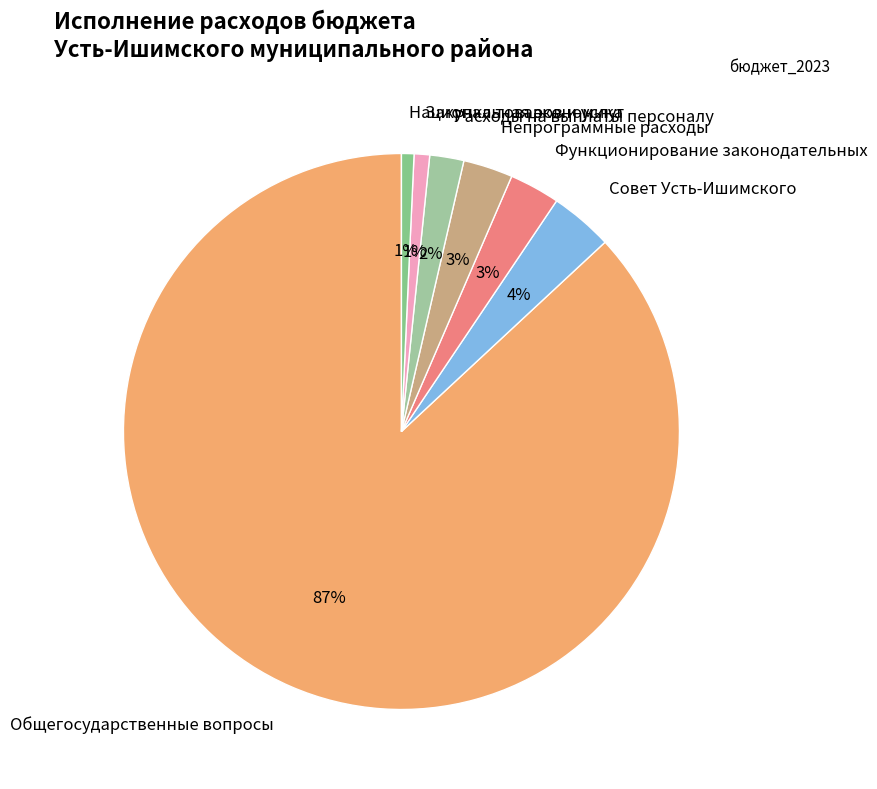

How many segments does this pie chart have?

7